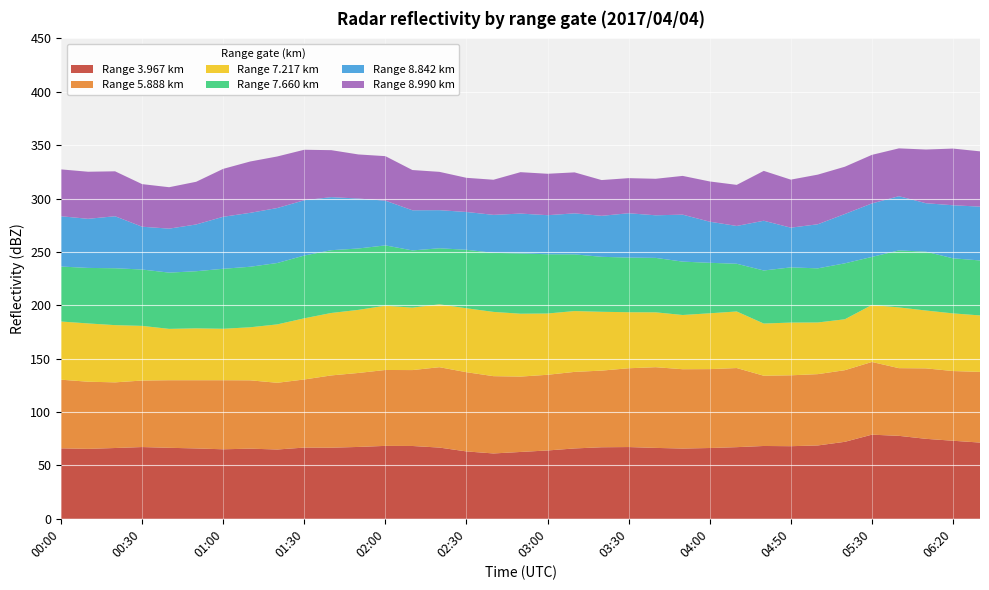

Reading left to right, what are all the values shown in this chart?

3.967: 66.0	65.5	66.3	67.2	66.5	65.9	65.1	65.7	64.9	66.7	66.6	67.3	68.3	68.2	66.7	63.1	61.2	62.6	64.0	65.9	67.0	67.2	66.4	65.8	66.3	67.1	68.2	68.0	68.7	72.1	78.8	77.7	74.9	73.1	71.4
5.888: 64.3	62.9	61.5	62.3	63.3	63.9	64.7	64.0	62.5	63.8	67.7	69.3	71.1	71.1	75.3	74.2	72.4	70.6	70.9	71.7	71.8	73.8	75.6	74.3	73.9	74.1	65.8	66.4	66.8	67.1	68.1	63.4	66.0	65.3	66.2
7.217: 54.5	54.6	53.6	51.2	48.1	48.6	48.2	49.7	54.7	57.3	58.5	59.1	60.2	58.5	58.9	59.9	60.2	58.9	57.4	57.0	55.1	52.5	51.4	50.8	52.3	53.0	48.9	49.4	48.4	47.7	53.4	56.9	54.2	54.0	52.9
7.660: 51.5	52.0	53.3	52.8	52.7	53.5	56.2	56.7	57.5	58.8	58.8	57.5	56.5	53.6	52.5	54.8	55.3	56.5	55.5	53.1	51.5	51.2	51.0	50.0	47.3	44.7	49.7	51.7	50.7	52.4	45.0	53.4	55.1	51.6	51.5
8.842: 47.1	46.0	48.7	40.1	41.2	43.8	48.7	50.5	51.5	51.8	49.7	46.8	41.9	37.6	35.7	35.4	35.6	37.3	36.6	38.4	38.4	41.5	39.9	44.0	38.5	35.4	46.6	37.2	41.3	46.2	50.1	50.8	45.4	49.7	50.4
8.990: 43.9	44.1	42.1	39.9	38.8	40.0	44.9	48.1	48.3	47.3	44.0	41.3	41.7	37.7	35.9	32.0	32.9	38.8	38.8	38.4	33.5	32.9	34.2	36.3	37.7	38.5	46.7	45.0	46.5	44.3	45.5	44.8	50.3	53.1	51.8